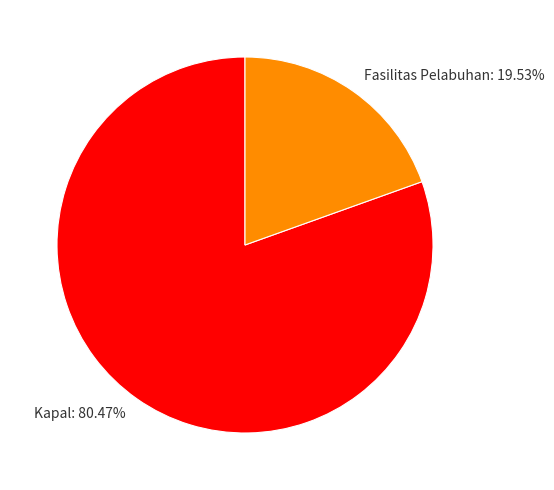

What is the total percentage of Fasilitas Pelabuhan and Kapal?

100.0%